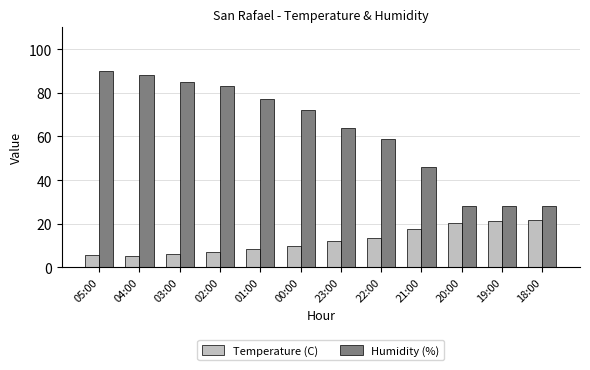

What is the value of the Temperature (C) bar at the 7th from the left?

11.9